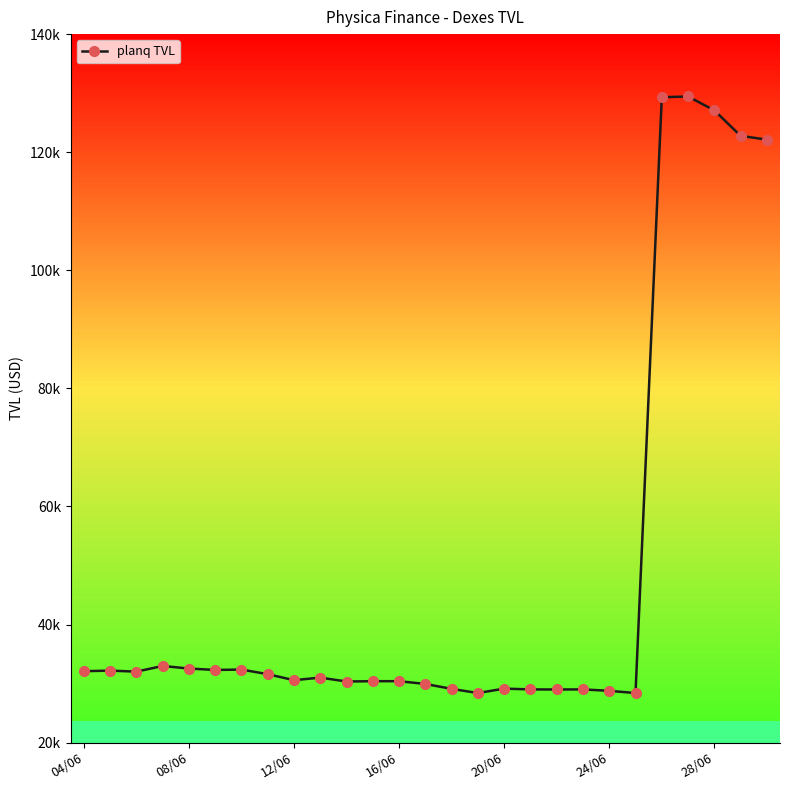

Reading right to left, extract all data points from this chart.

122124.8	122769.1	127090.4	129433.4	129307.1	28391.5	28764.3	29007.9	28992.1	29008.4	29138.8	28390.8	29096.6	29927.9	30399.6	30398.4	30344.3	31004.3	30570.9	31586.1	32366.7	32303.1	32541.0	32977.1	32017.0	32190.1	32092.7